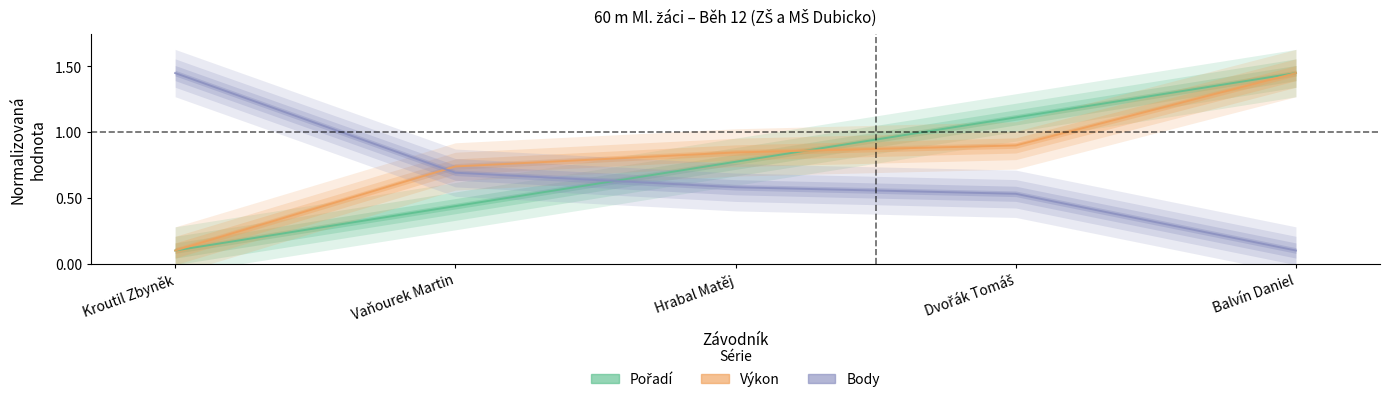

Reading left to right, list all the values displayed in this chart.

Pořadí: Kroutil Zbyněk=0.1	Vaňourek Martin=0.4	Hrabal Matěj=0.8	Dvořák Tomáš=1.1	Balvín Daniel=1.4
Výkon: Kroutil Zbyněk=0.1	Vaňourek Martin=0.7	Hrabal Matěj=0.8	Dvořák Tomáš=0.9	Balvín Daniel=1.5
Body: Kroutil Zbyněk=1.4	Vaňourek Martin=0.7	Hrabal Matěj=0.6	Dvořák Tomáš=0.5	Balvín Daniel=0.1